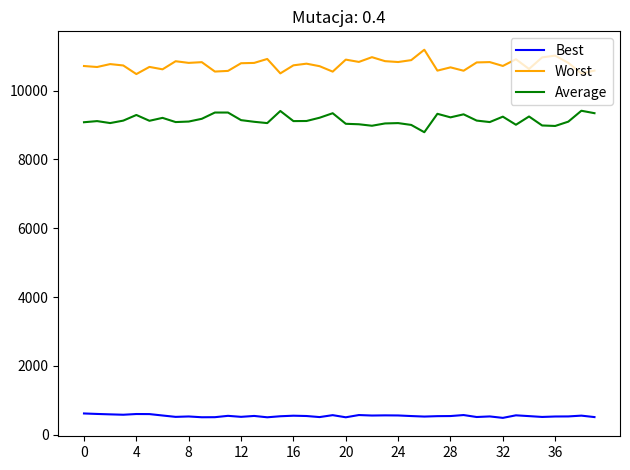

What is the maximum value shown in the chart?

11188